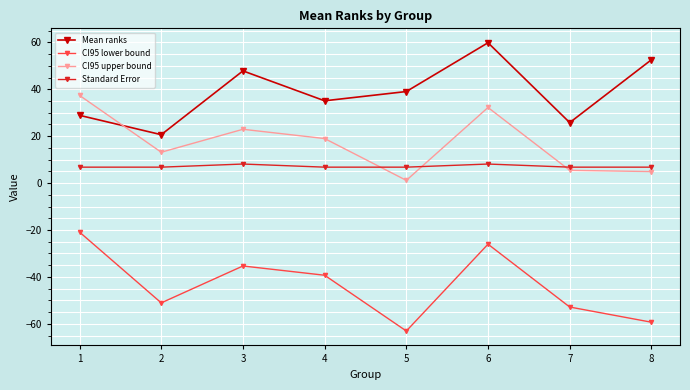

The value of CI95 lower bound at 4 is -66.7. True or false?

False